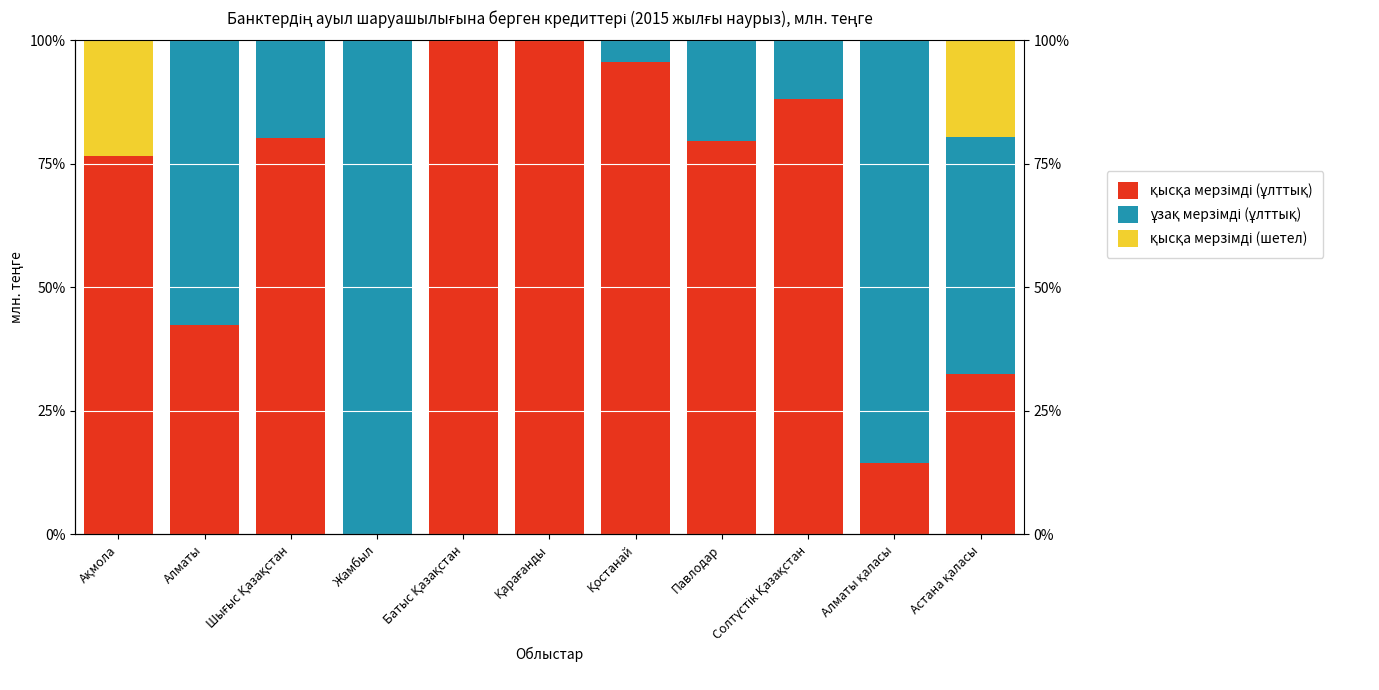

How many values in қысқа мерзімді (ұлттық) are above zero?

10